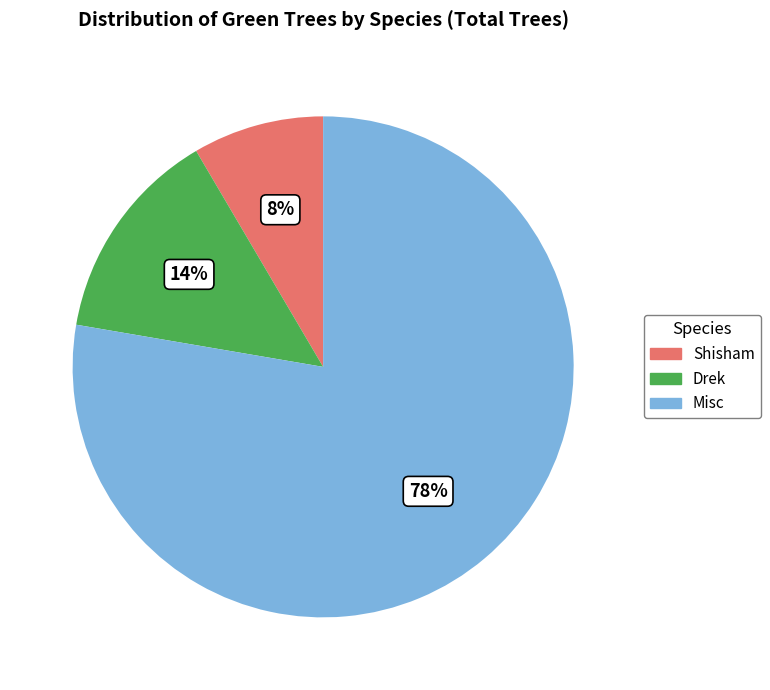

How many slices are in this pie chart?

3